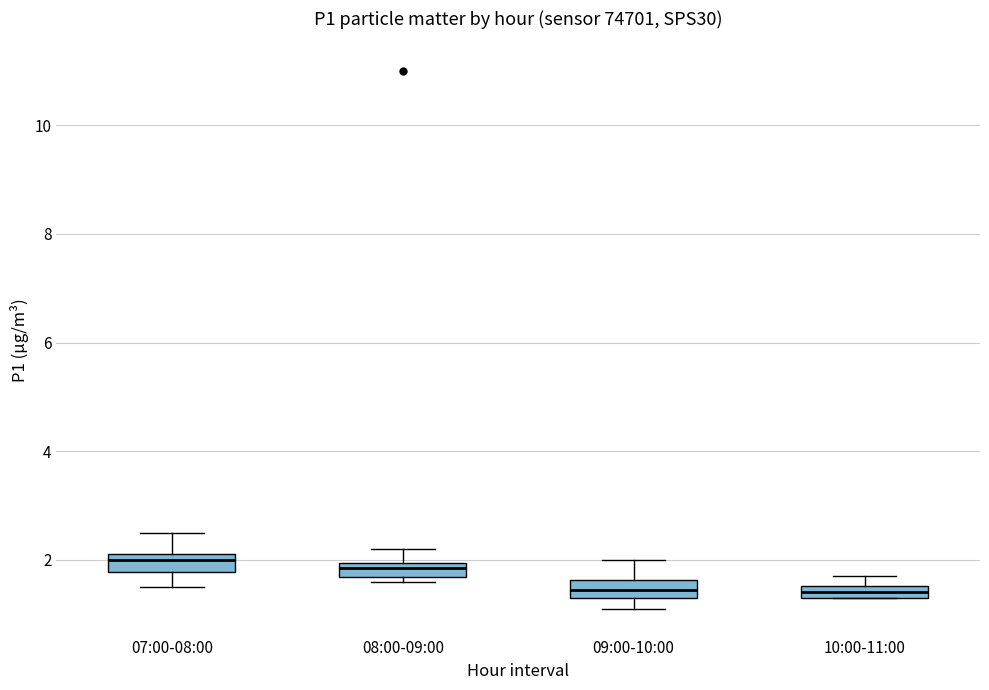

Where is the upper edge of the box for 09:00-10:00 on the y-axis? The values are not printed on the chart, so give them approximately, as read against the axis.

1.6